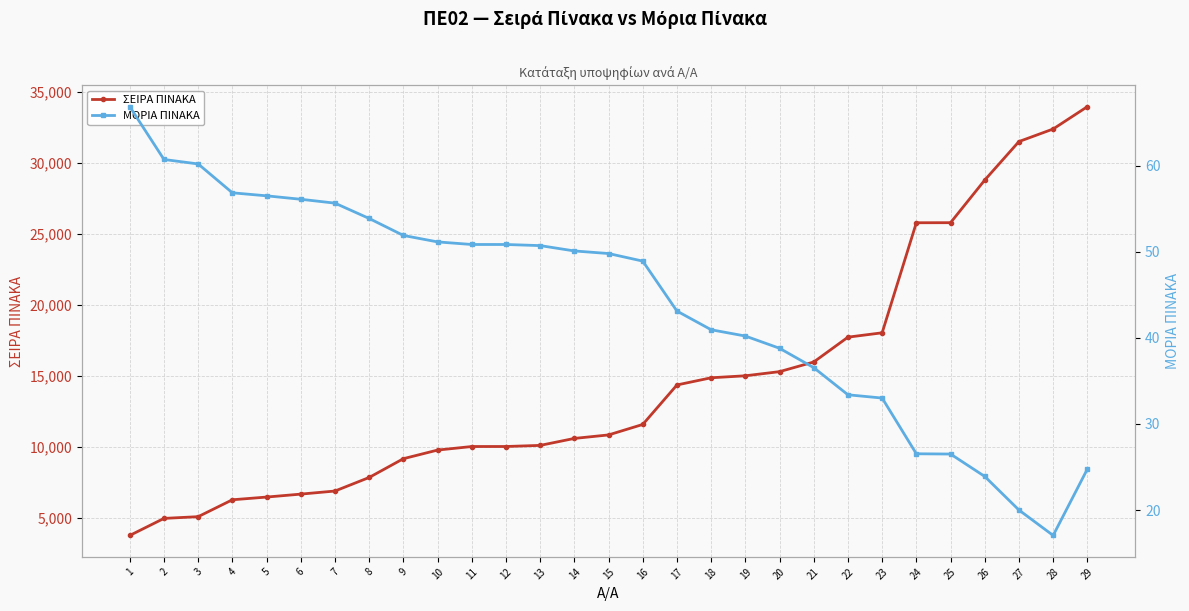

True or false: ΣΕΙΡΑ ΠΙΝΑΚΑ and ΜΟΡΙΑ ΠΙΝΑΚΑ intersect in this chart.

False